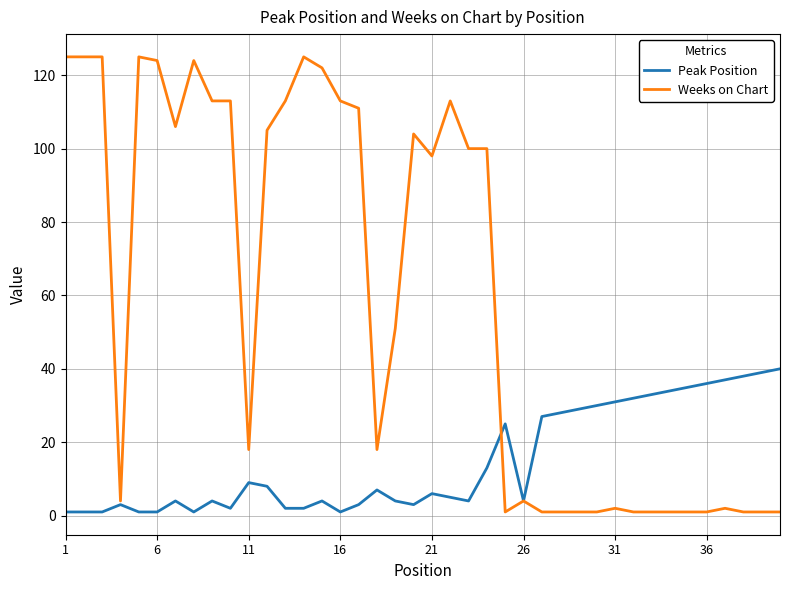

Which series has the largest total across all categories?

Weeks on Chart